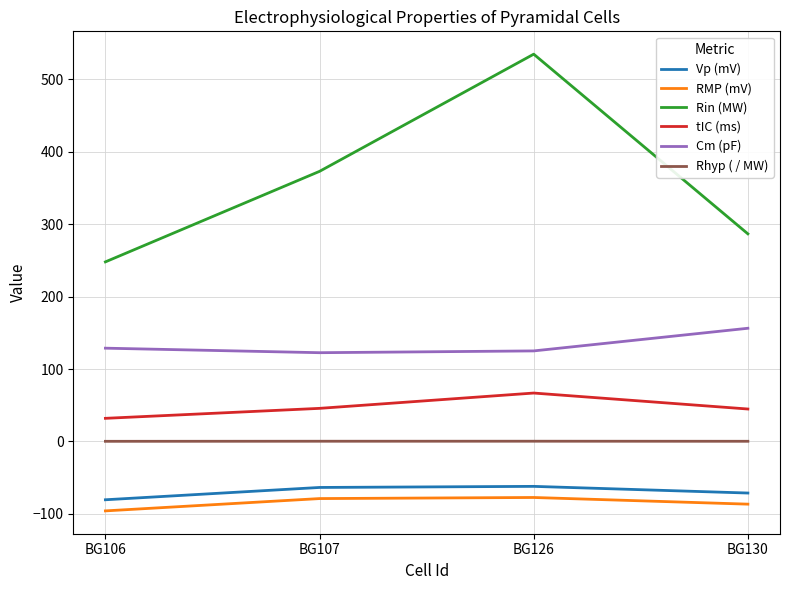

Rank the series at BG126 from lowest to highest value.

RMP (mV), Vp (mV), Rhyp ( / MW), tIC (ms), Cm (pF), Rin (MW)